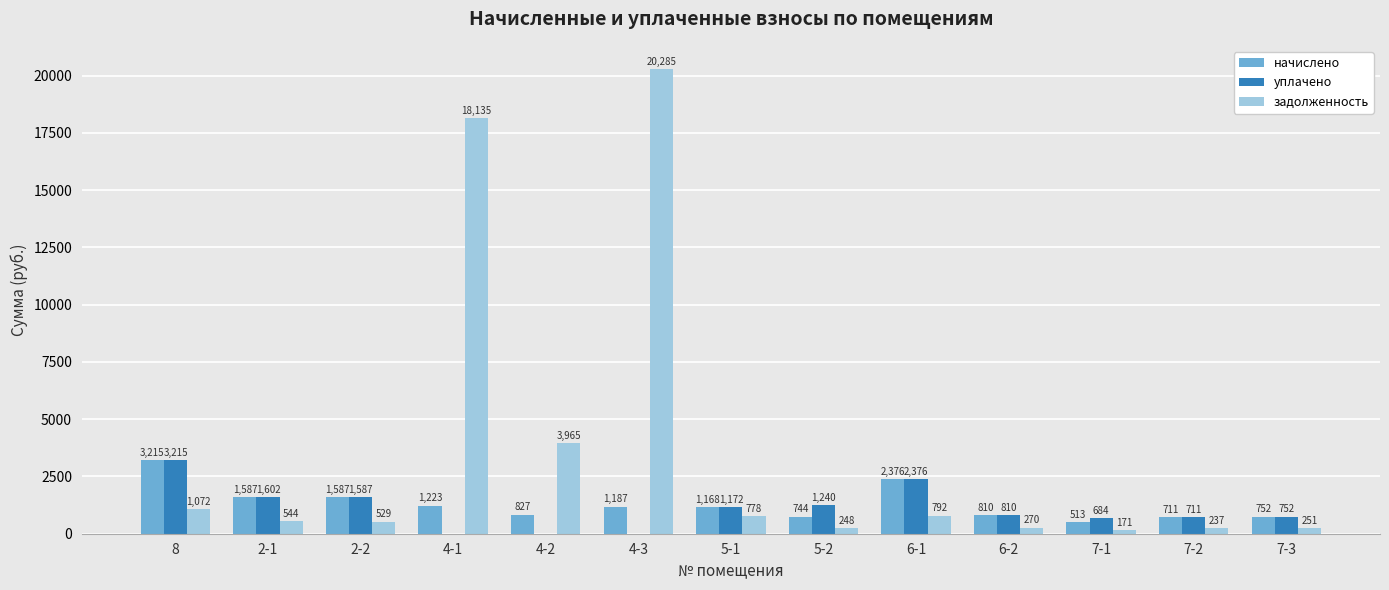

How many groups of bars are there?

13